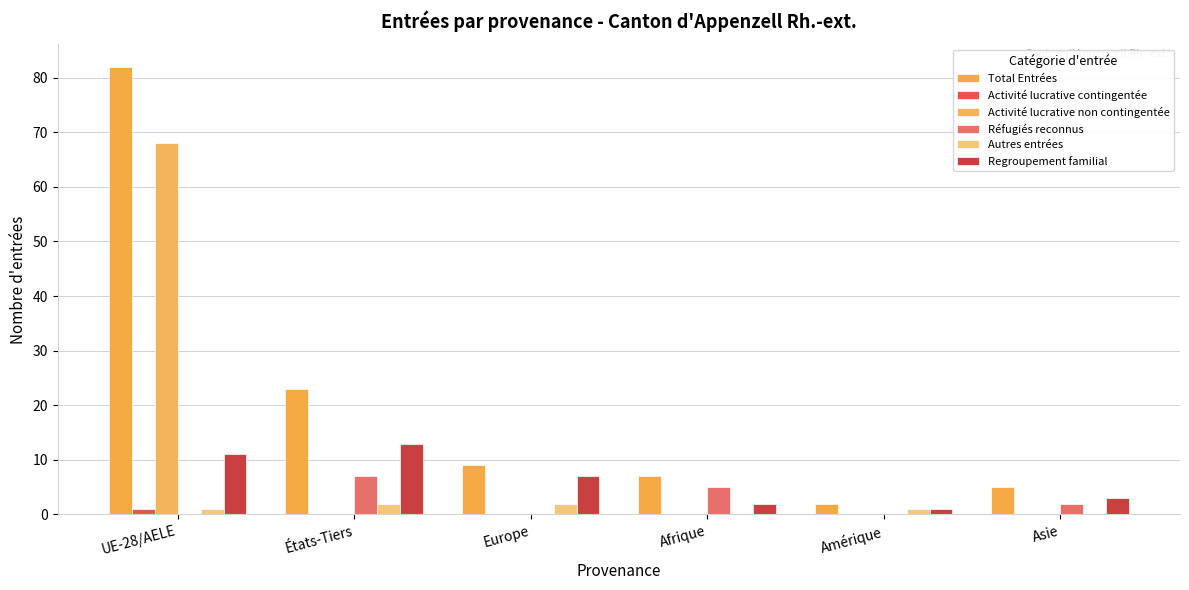

At which category is the sum across all series the highest?

UE-28/AELE